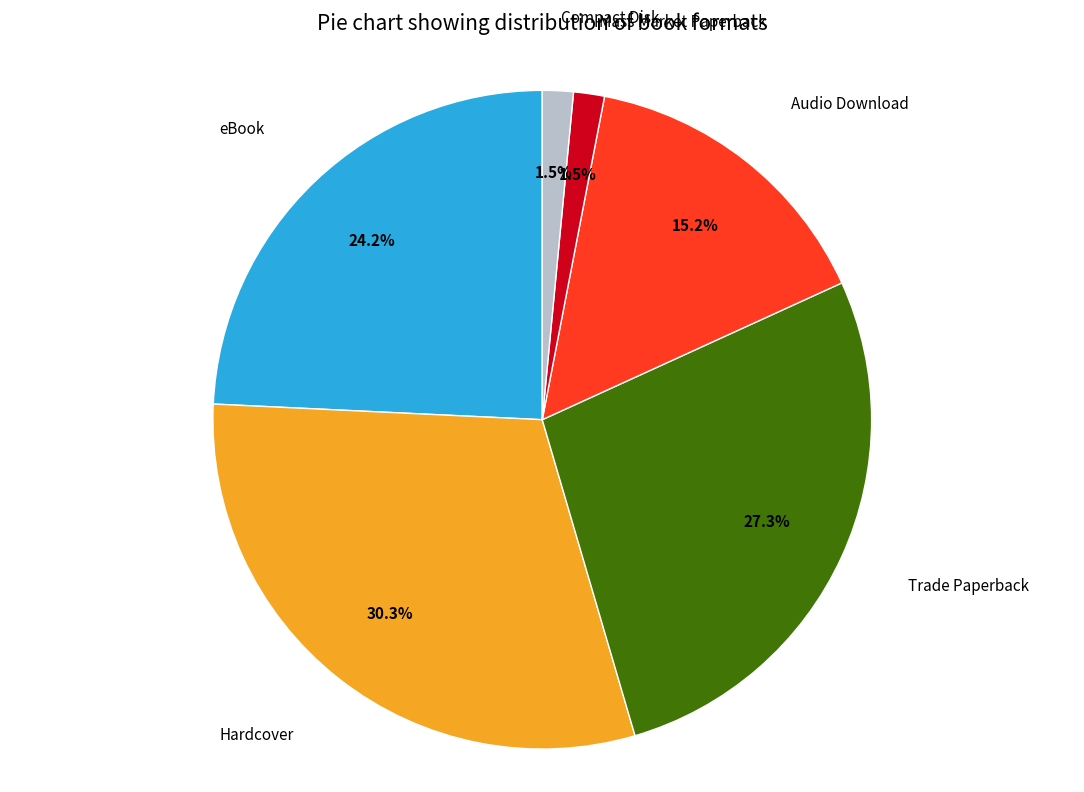

Count the number of slices in the pie.

6